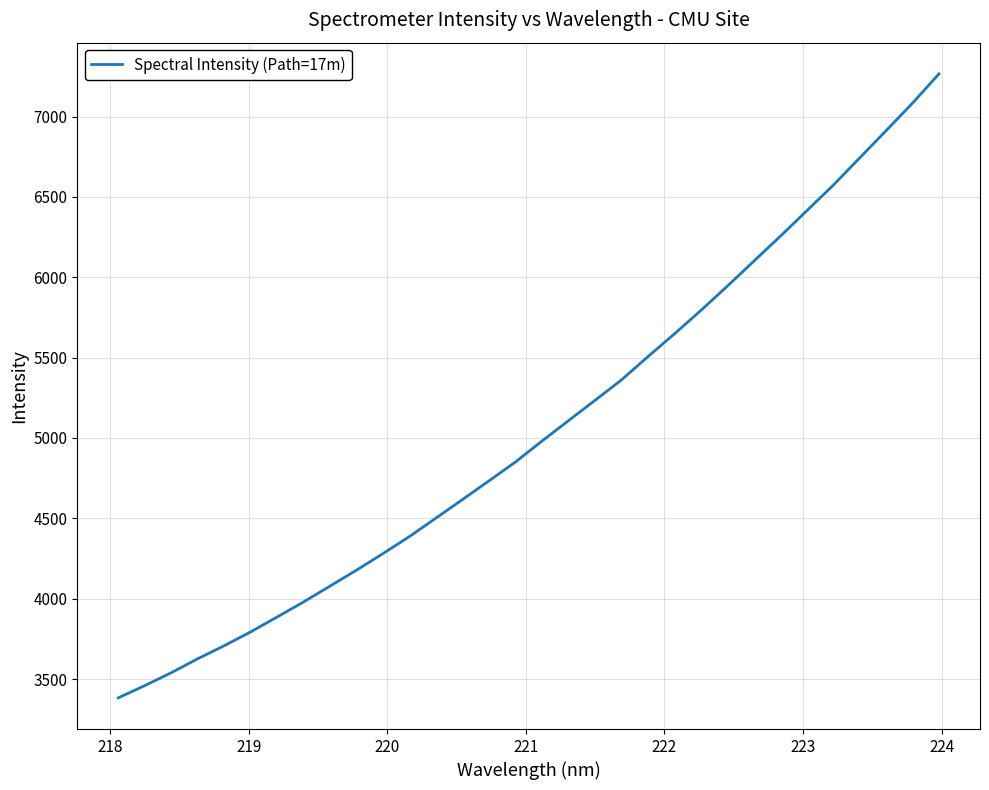

What is the minimum value shown in the chart?

3382.9